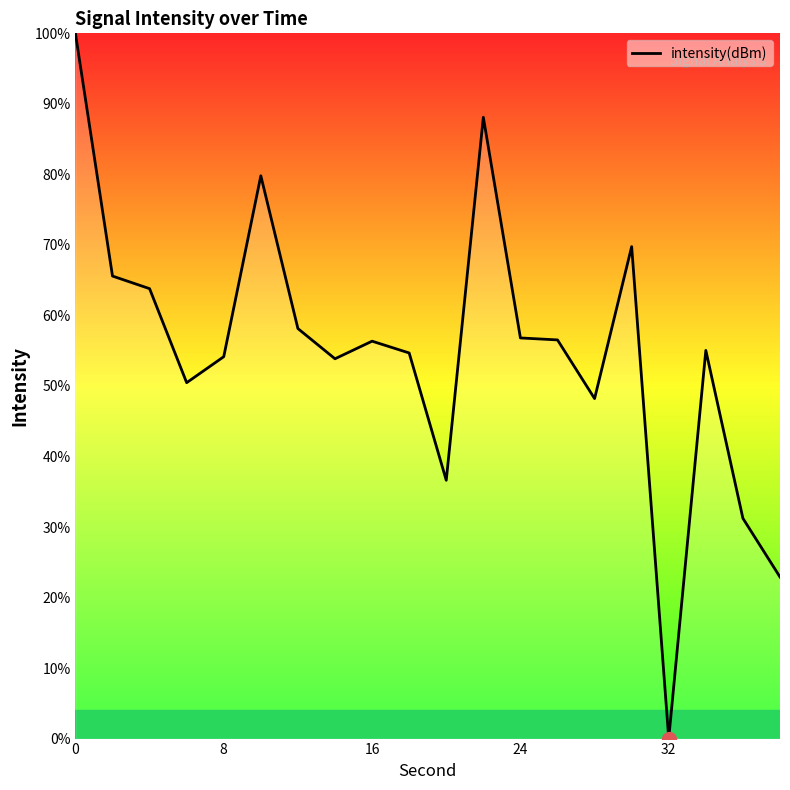

What is the average value?

55.1